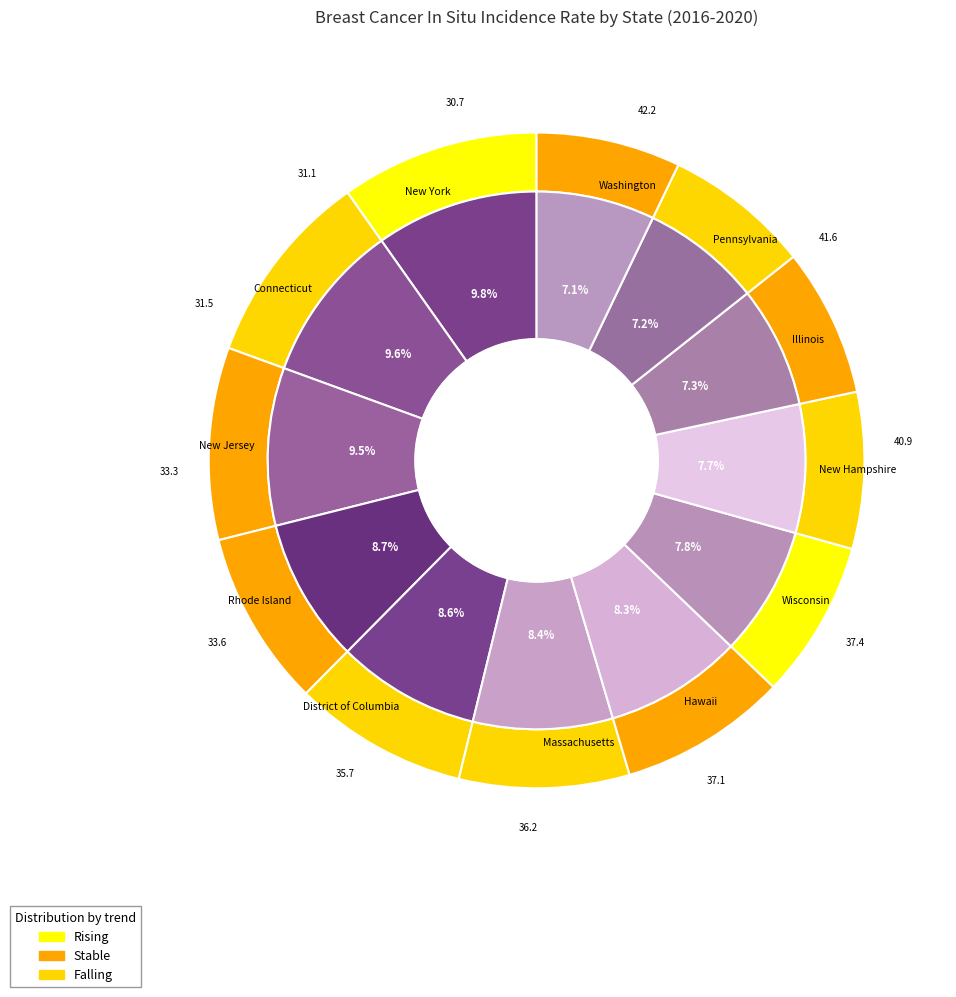

Does any single category account for the majority?

No